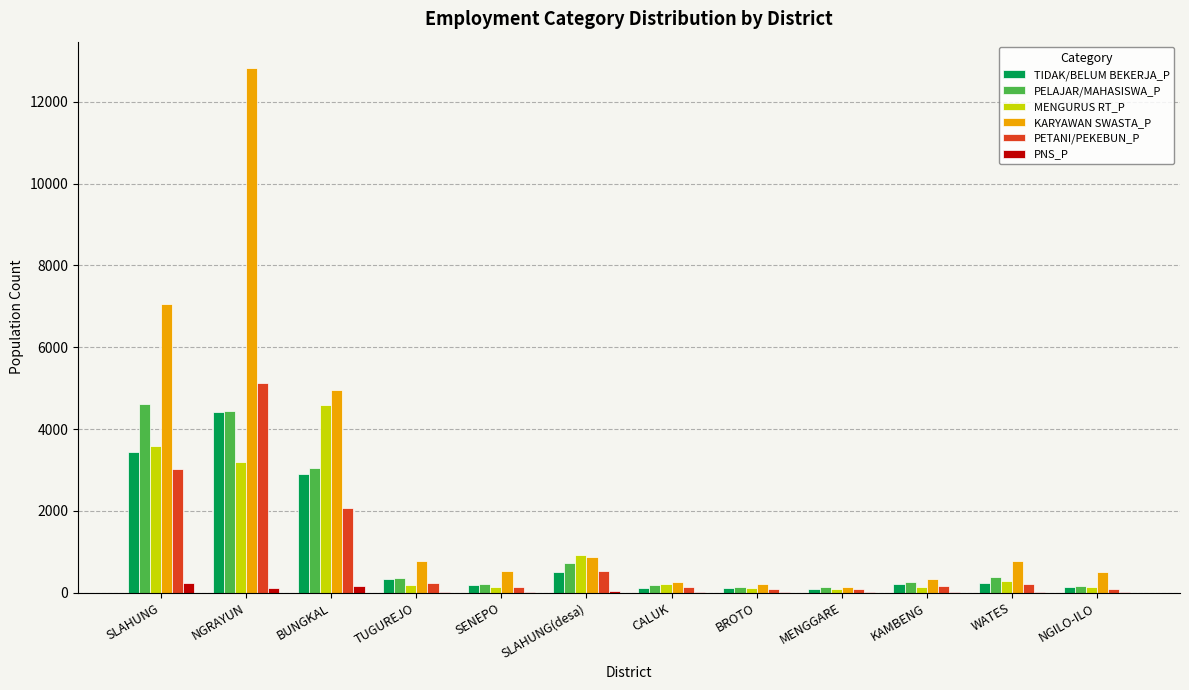

What is the maximum value shown in the chart?

12827